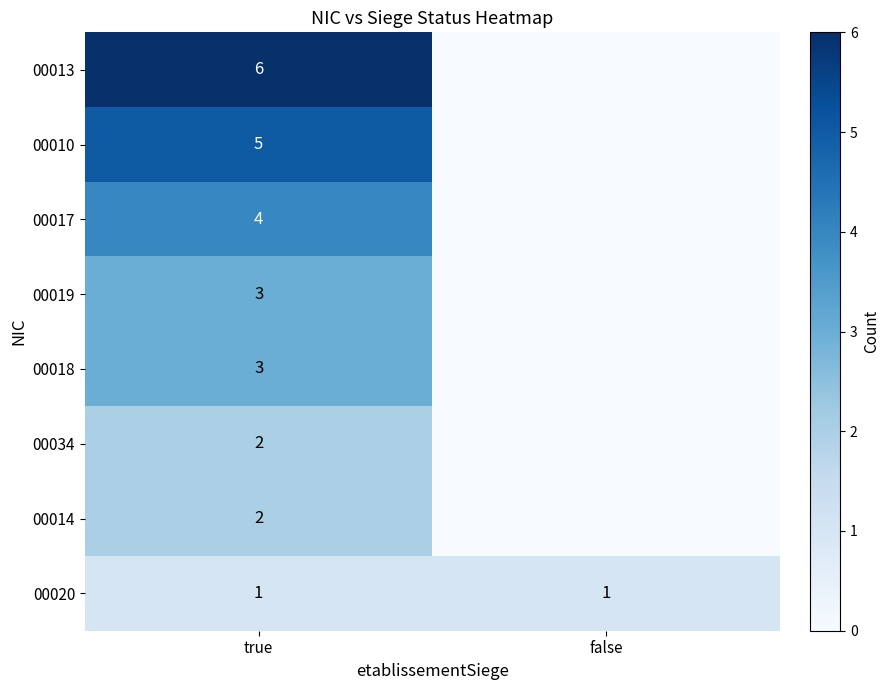

The value of 00020 at false is 1. True or false?

True